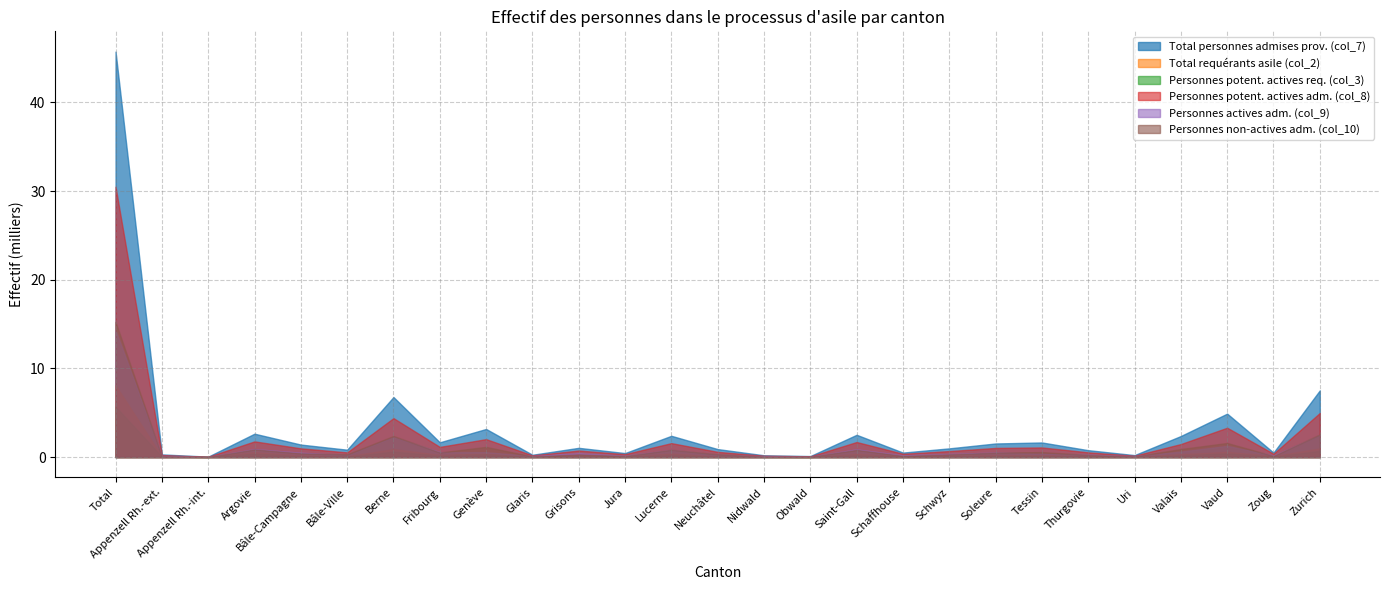

What position from the left is Total?

1